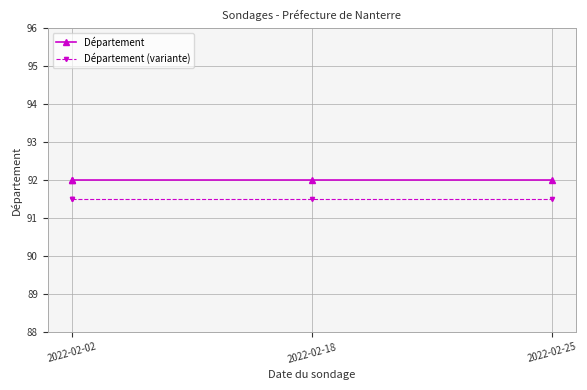

Which series has the largest range (max minus min)?

Département